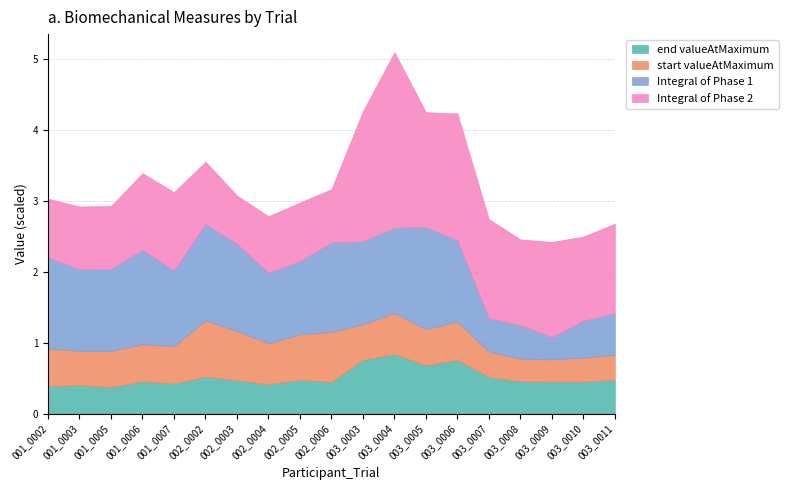

Reading left to right, list all the values displayed in this chart.

end valueAtMaximum: 001_0002=0.4	001_0003=0.4	001_0005=0.4	001_0006=0.5	001_0007=0.4	002_0002=0.5	002_0003=0.5	002_0004=0.4	002_0005=0.5	002_0006=0.4	003_0003=0.8	003_0004=0.8	003_0005=0.7	003_0006=0.8	003_0007=0.5	003_0008=0.5	003_0009=0.5	003_0010=0.4	003_0011=0.5
start valueAtMaximum: 001_0002=0.5	001_0003=0.5	001_0005=0.5	001_0006=0.5	001_0007=0.5	002_0002=0.8	002_0003=0.7	002_0004=0.6	002_0005=0.6	002_0006=0.7	003_0003=0.5	003_0004=0.6	003_0005=0.5	003_0006=0.5	003_0007=0.4	003_0008=0.3	003_0009=0.3	003_0010=0.3	003_0011=0.4
Integral of Phase 1: 001_0002=128.0	001_0003=115.0	001_0005=115.3	001_0006=132.9	001_0007=106.3	002_0002=135.8	002_0003=122.8	002_0004=99.2	002_0005=103.0	002_0006=125.8	003_0003=117.0	003_0004=119.8	003_0005=143.6	003_0006=114.7	003_0007=47.0	003_0008=47.1	003_0009=31.4	003_0010=51.9	003_0011=58.3
Integral of Phase 2: 001_0002=82.9	001_0003=88.3	001_0005=88.8	001_0006=107.9	001_0007=110.4	002_0002=87.7	002_0003=68.1	002_0004=79.6	002_0005=82.6	002_0006=75.4	003_0003=183.2	003_0004=247.3	003_0005=162.0	003_0006=178.8	003_0007=139.4	003_0008=120.7	003_0009=134.1	003_0010=118.4	003_0011=126.3